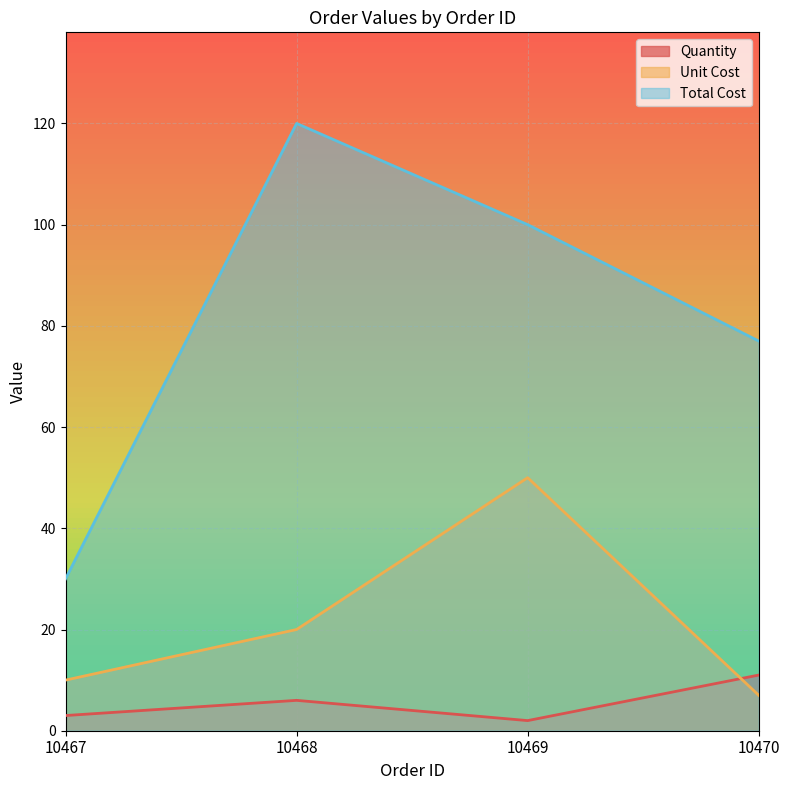

The Total Cost series shows 77 at 10470. True or false?

True